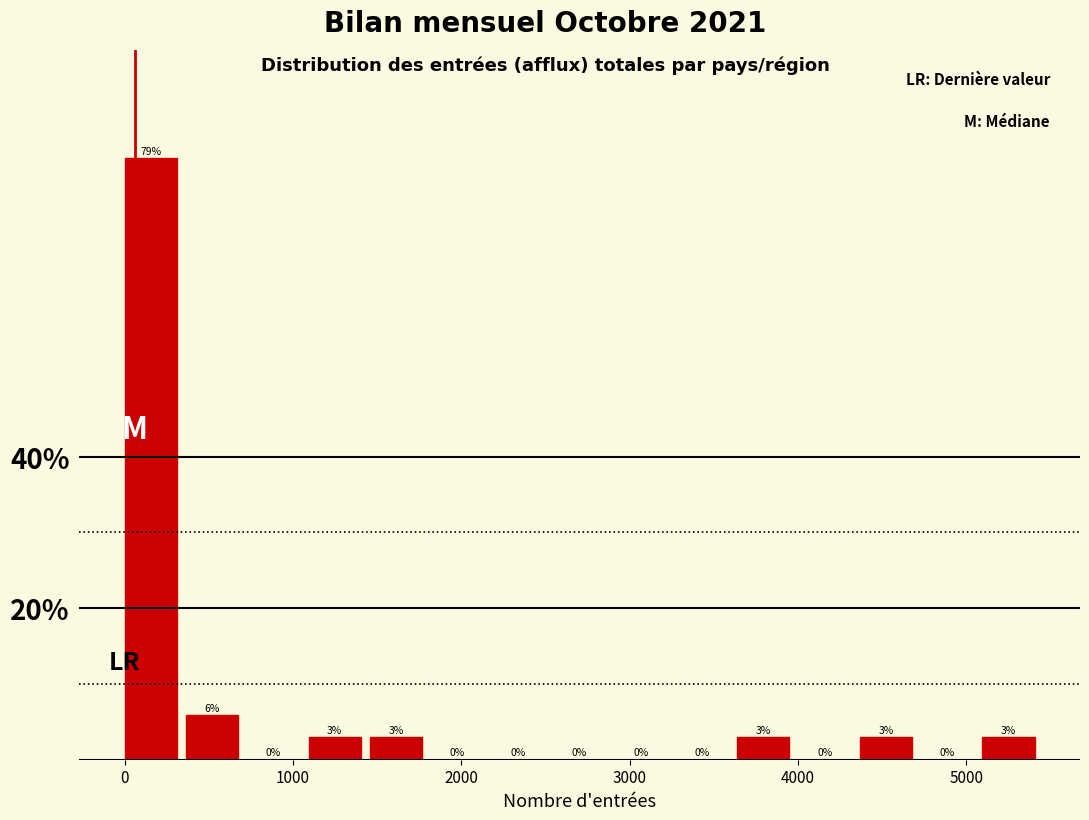

Read against the x-axis, roughly where is the centre of the tallest bar?

200